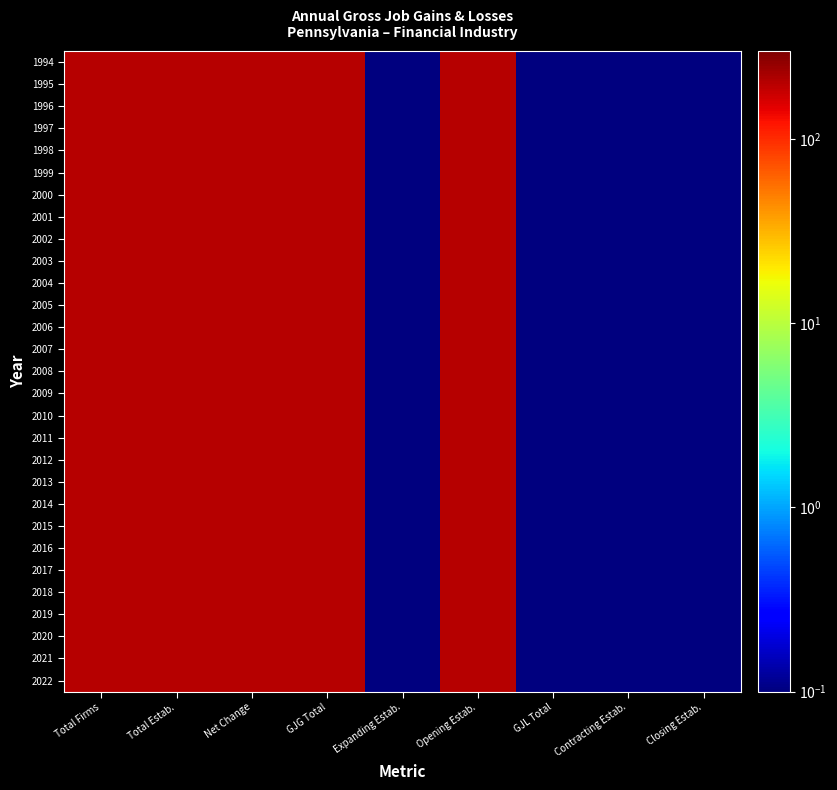

What is the minimum value shown in the chart?

0.1